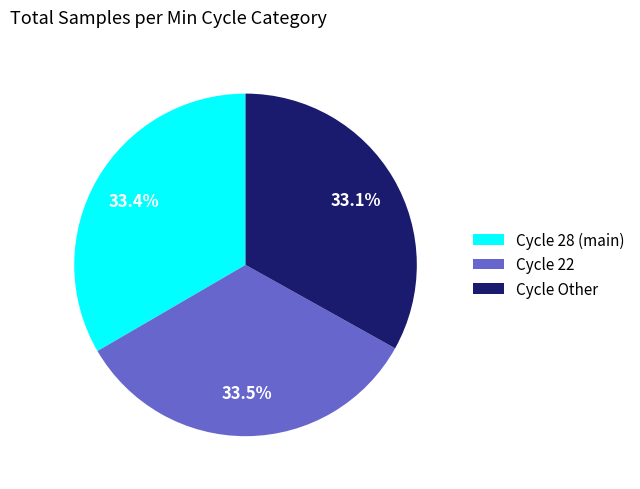

Count the number of slices in the pie.

3